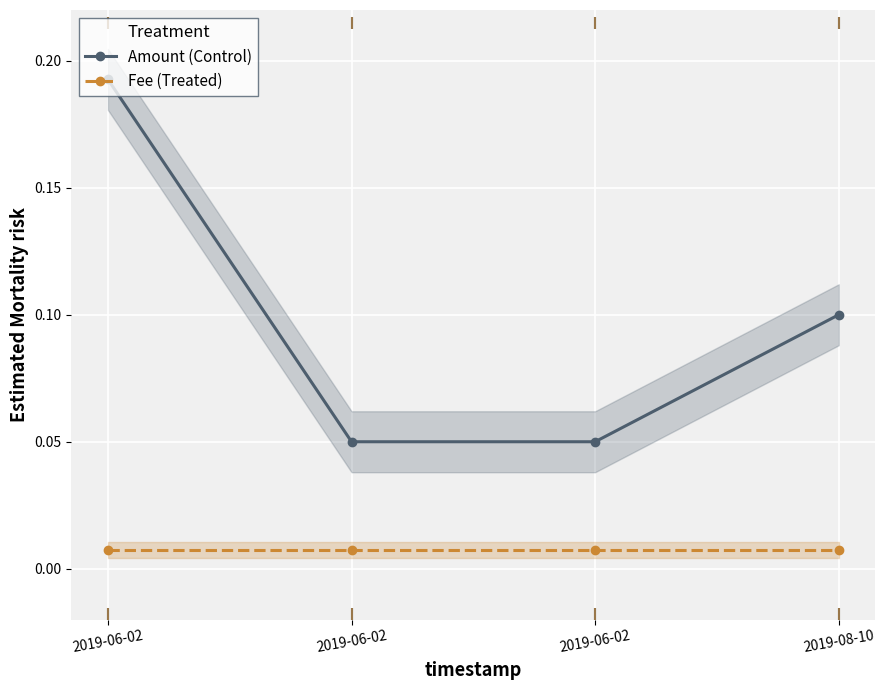

Which series contains the highest Y value?

Amount (Control)